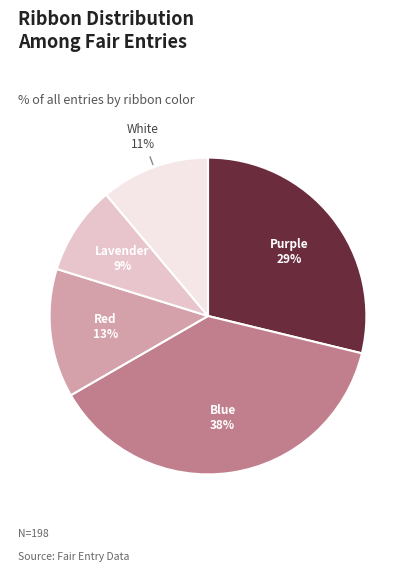

Does any single category account for the majority?

No